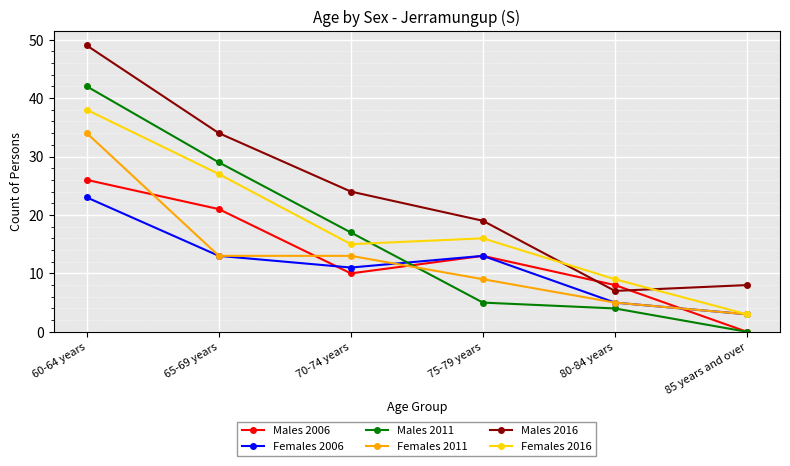

At which category is the sum across all series the highest?

60-64 years